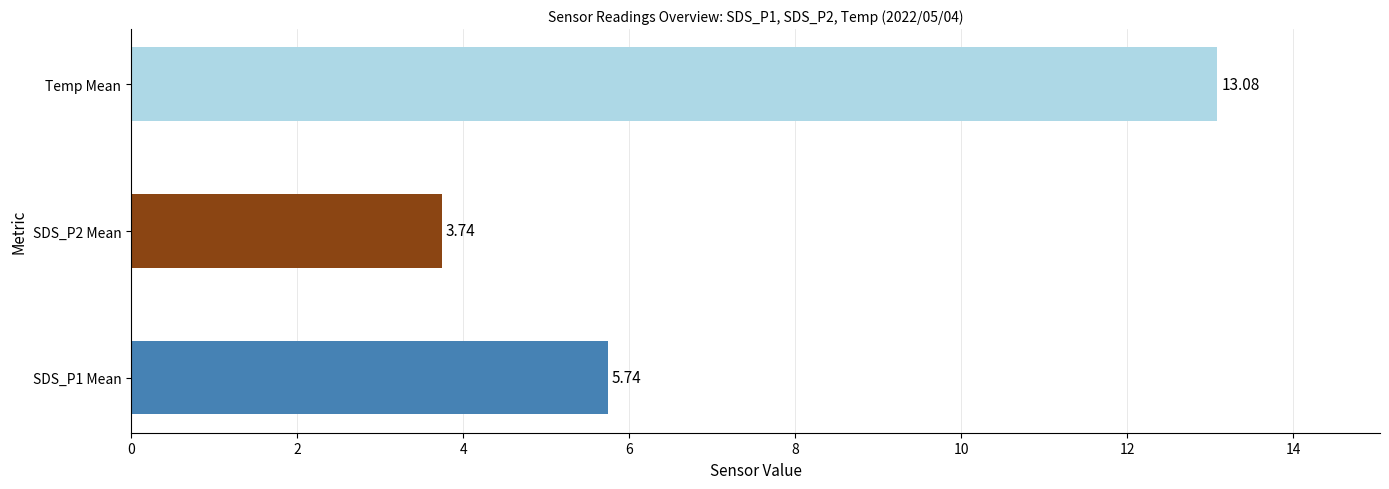

How many bars are there in total?

3